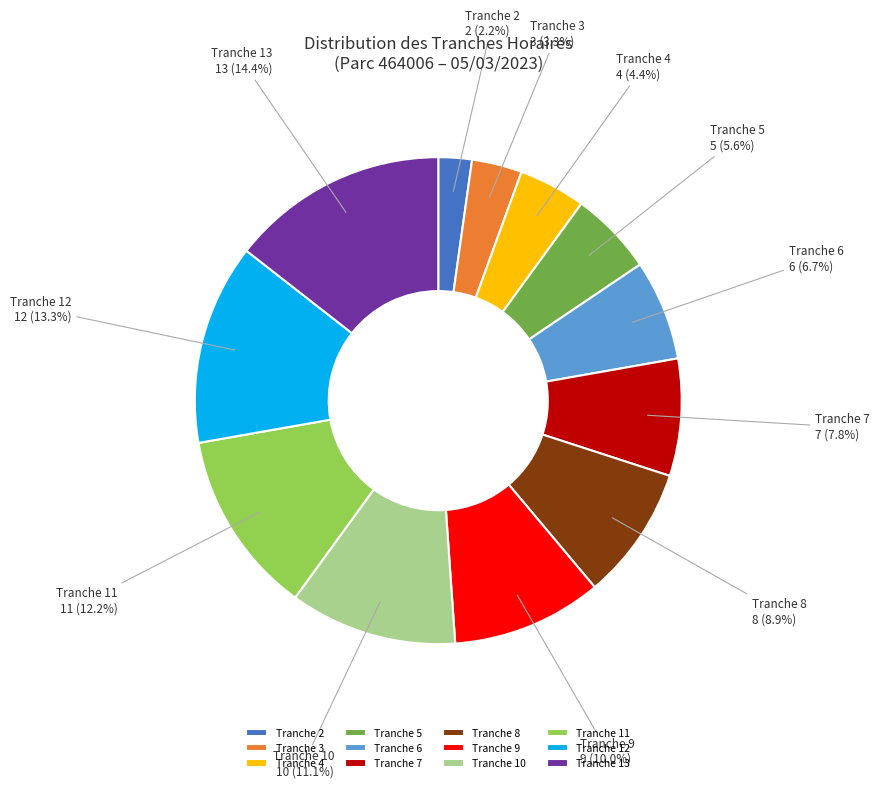

Rank the categories by value from highest to lowest.

Tranche 13, Tranche 12, Tranche 11, Tranche 10, Tranche 9, Tranche 8, Tranche 7, Tranche 6, Tranche 5, Tranche 4, Tranche 3, Tranche 2